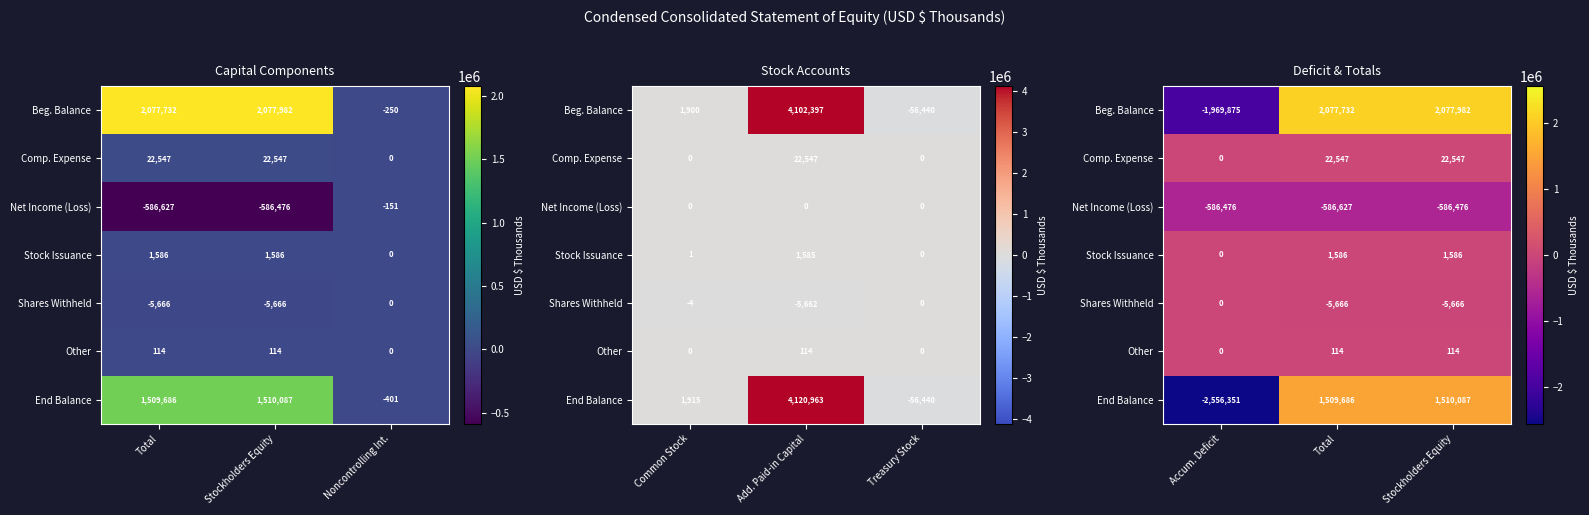

Which series has the largest total across all categories?

Beg. Balance